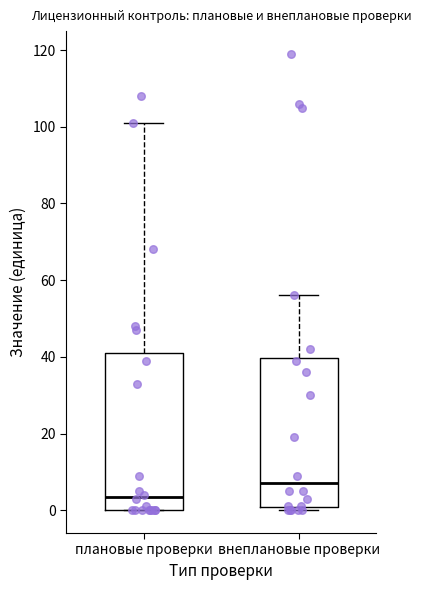

Comparing the boxes themselves (not the whiskers), which one is the tallest?

плановые проверки